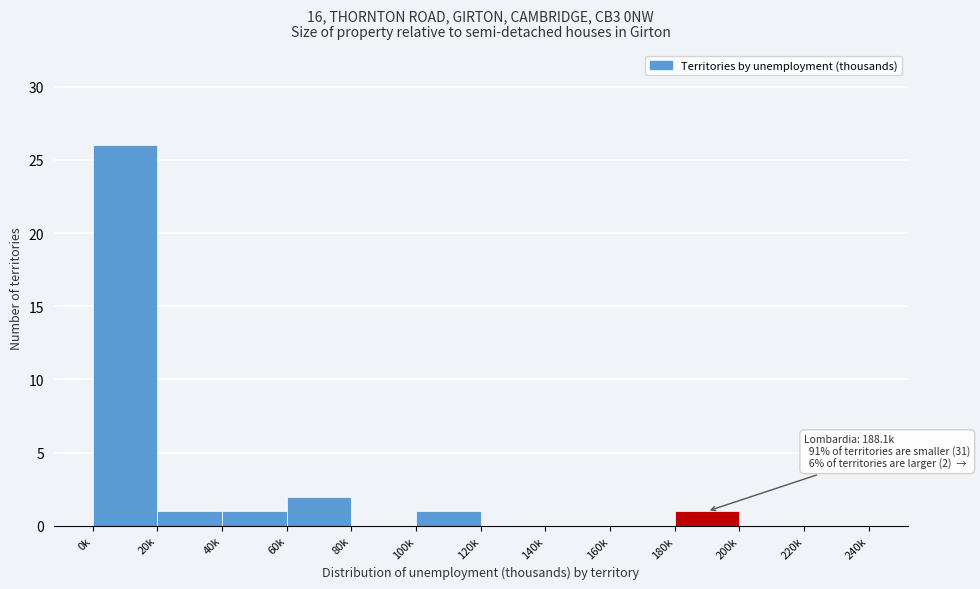

Reading left to right, list all the values displayed in this chart.

0k=26	20k=1	40k=1	60k=2	80k=0	100k=1	120k=0	140k=0	160k=0	180k=1	200k=0	220k=0